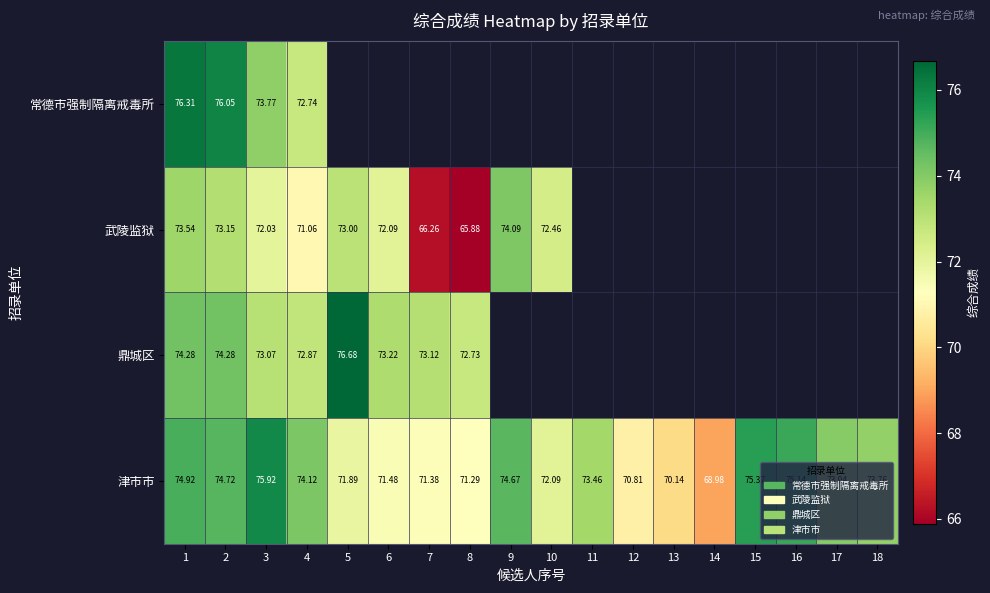

Is the value of 武陵监狱 at 4 greater than the value of 鼎城区 at 6?

No